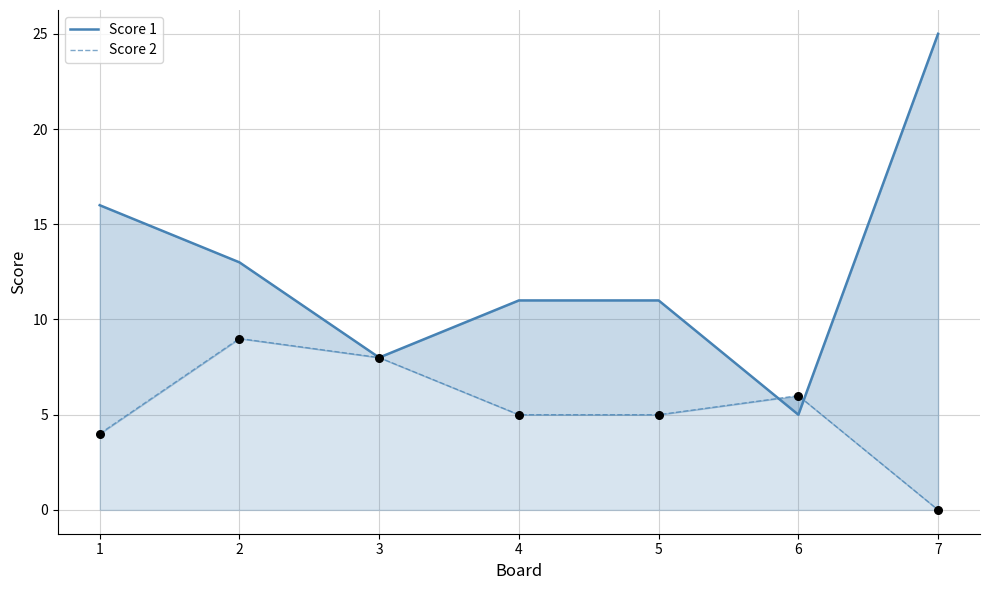

What are all the series names shown in the legend?

Score 1, Score 2